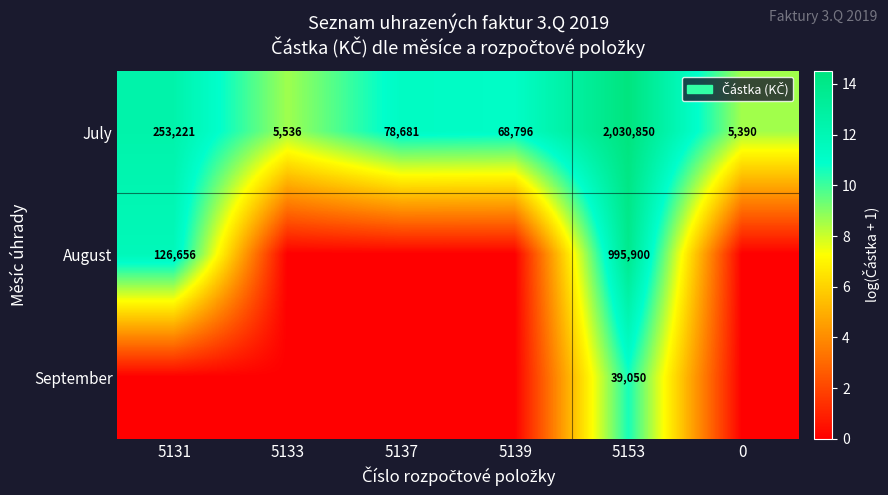

Is it true that September equals 10524 at 5153?

False